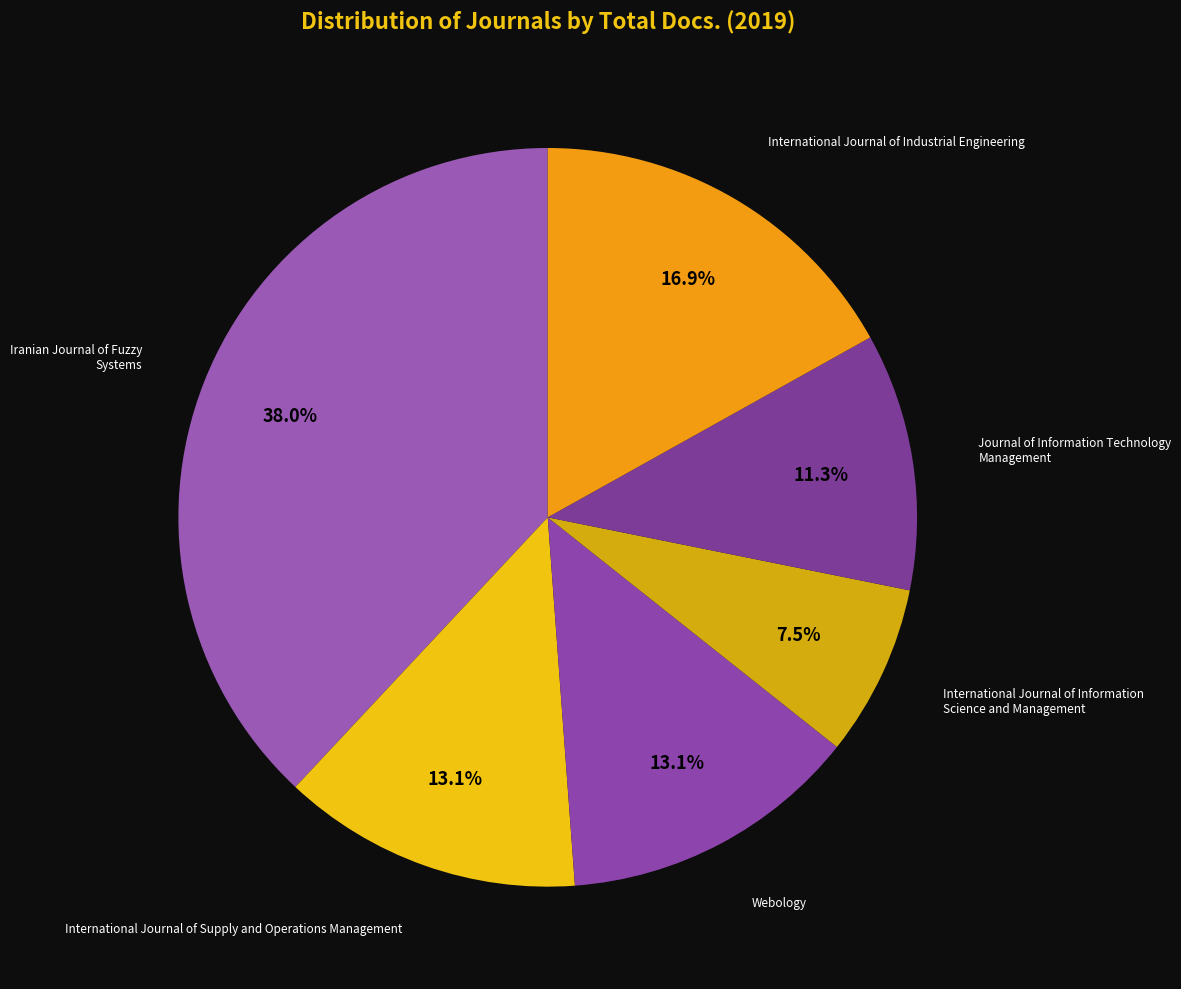

How many segments does this pie chart have?

6